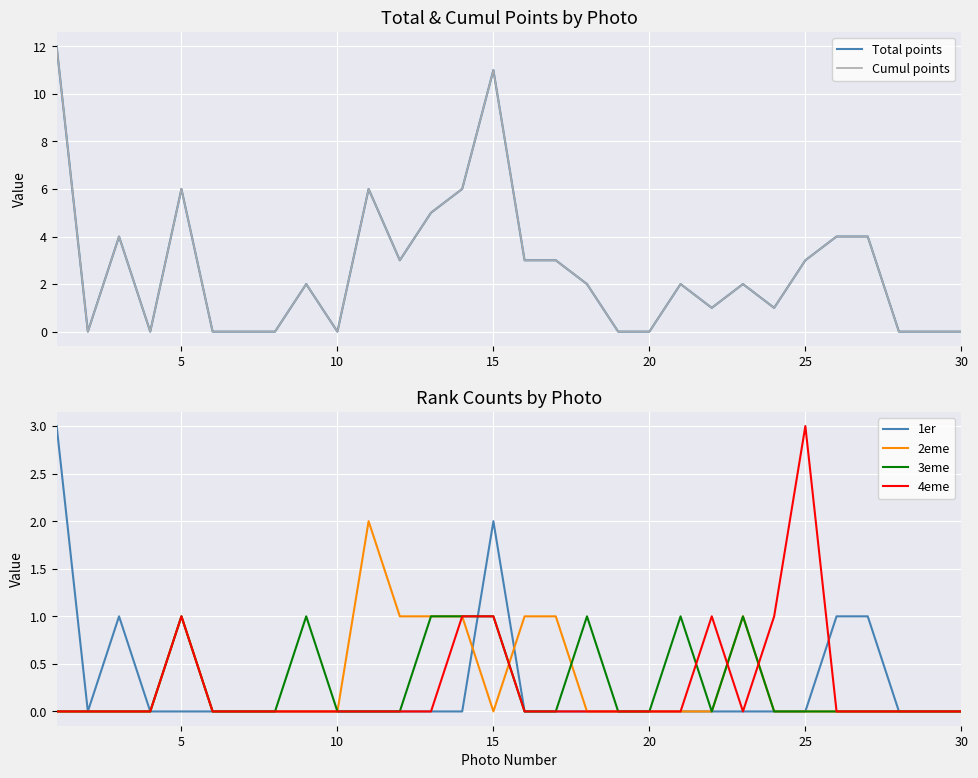

What is the value of the 2eme point at the 5th from the left?

1